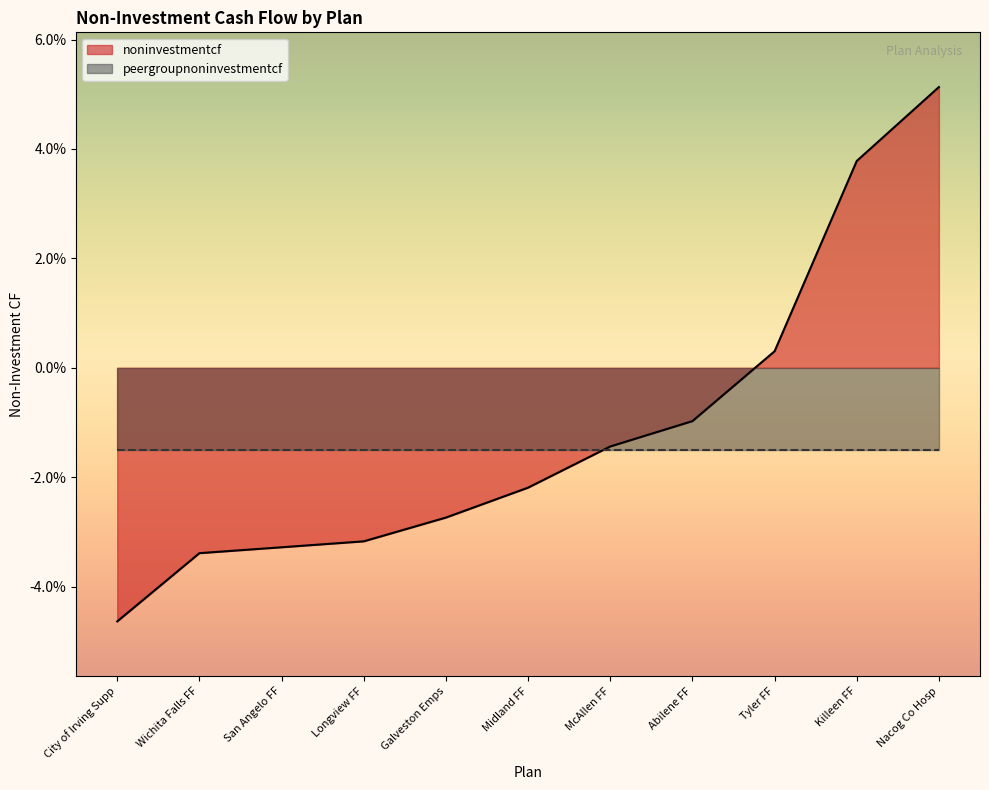

Where is the data nearest to the value 0?

Tyler FF